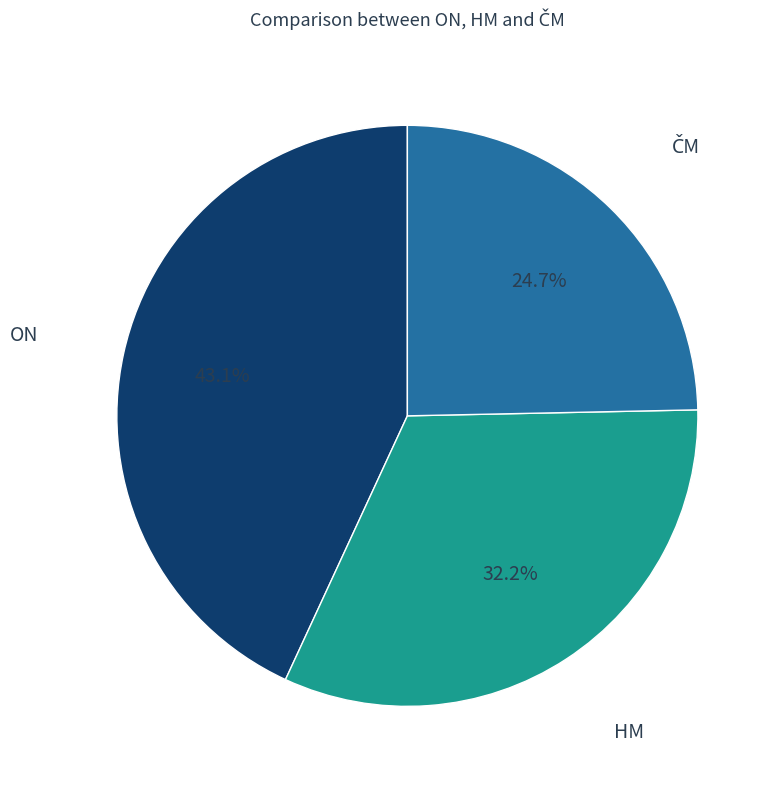

Does any single category account for the majority?

No